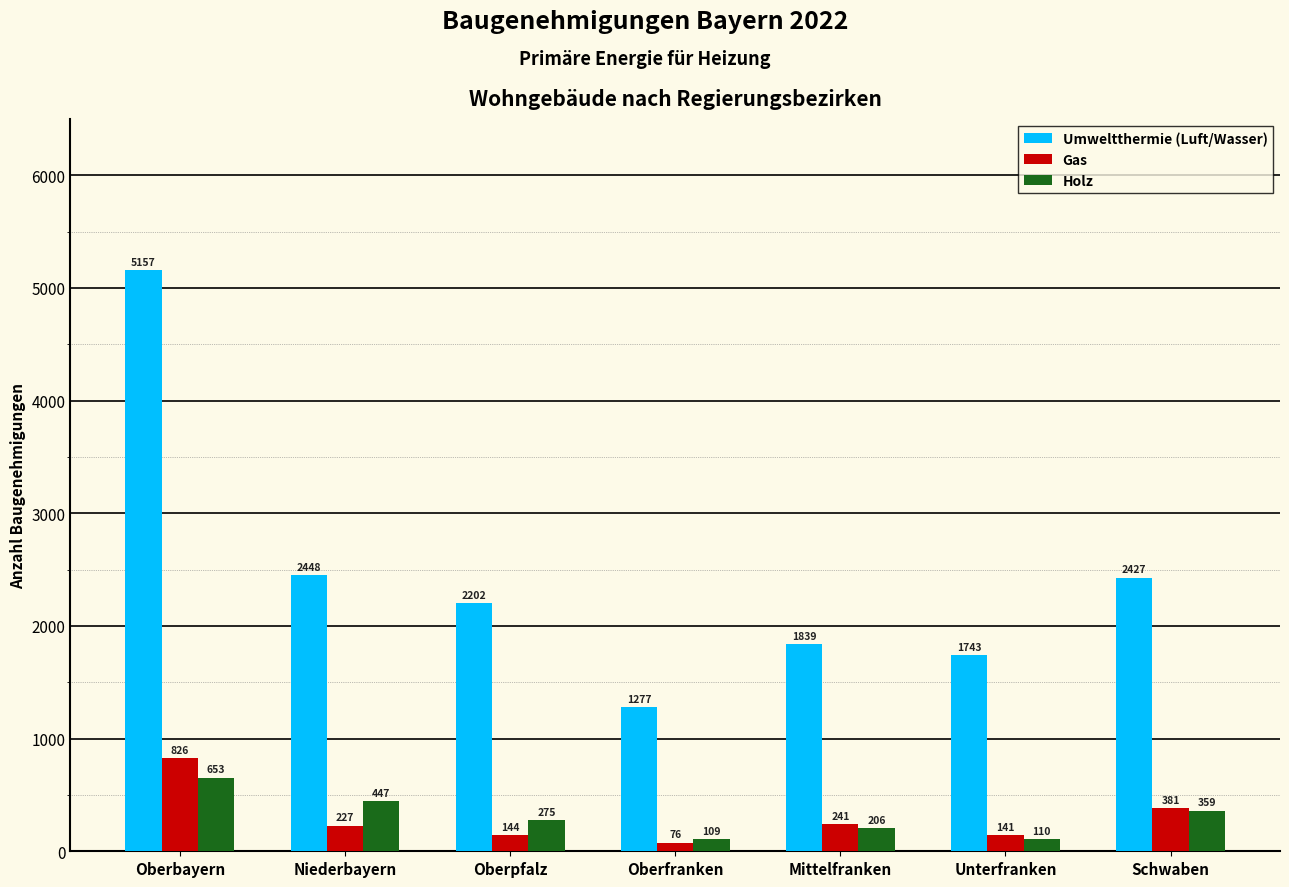

How many data points does each series have?

7